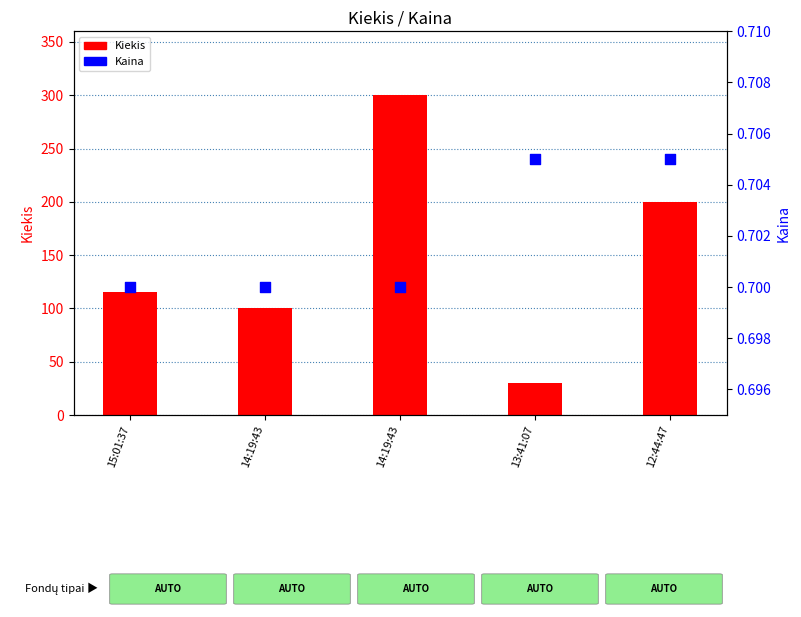

Which series has the largest total across all categories?

Kiekis